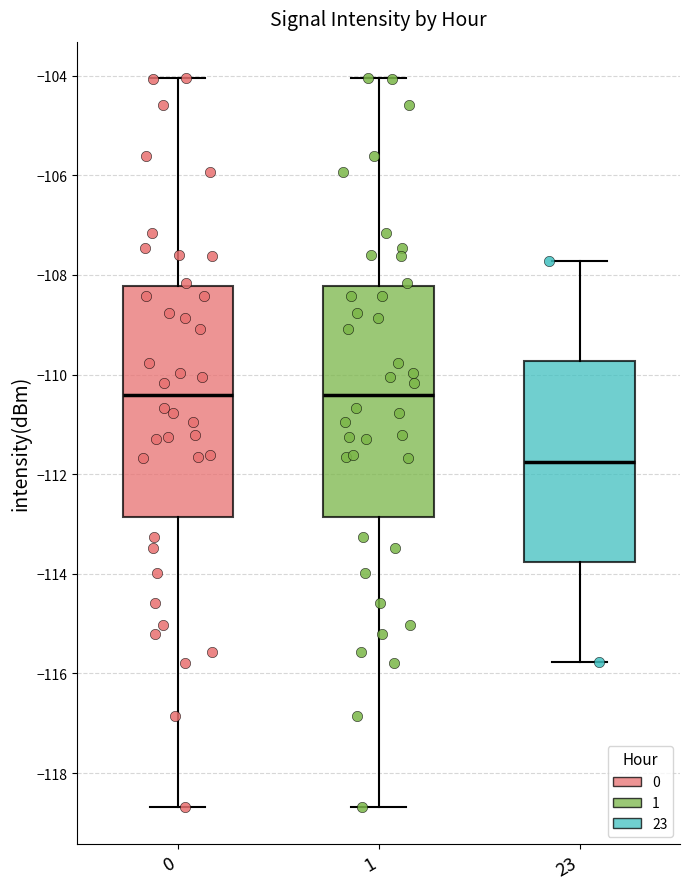

Reading left to right, transcribe this box plot: for each box, give where its median line is, the range the box spans, and where its two whiskers end, as read against the y-axis. The values are not printed on the chart, so give them approximately, as read against the axis.

0: median -110.4, box -112.8 to -108.2, whiskers -118.6 to -104.0
1: median -110.4, box -112.8 to -108.2, whiskers -118.6 to -104.0
23: median -111.8, box -113.8 to -109.8, whiskers -115.8 to -107.8